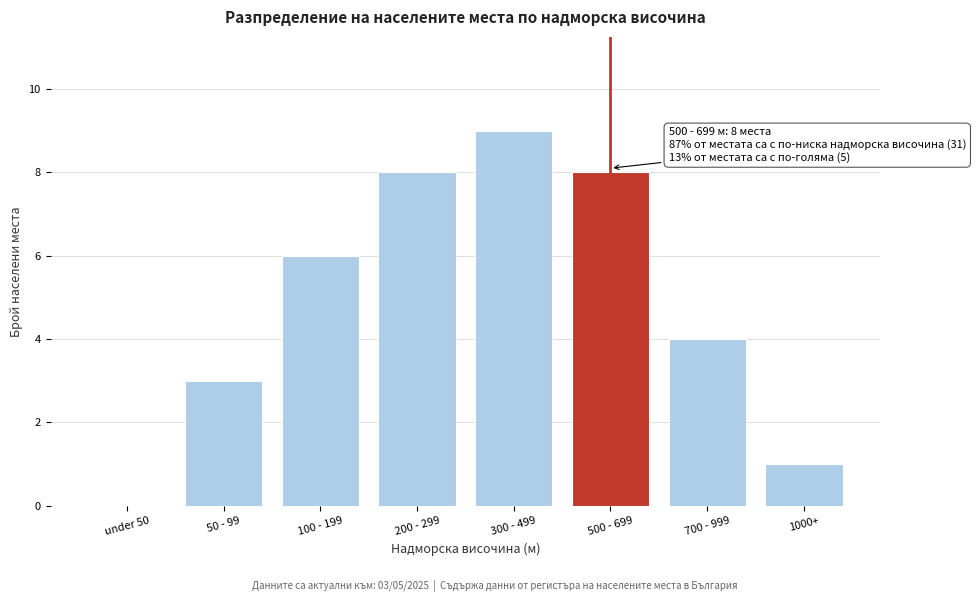

Reading left to right, what are all the values shown in this chart?

under 50=0	50 - 99=3	100 - 199=6	200 - 299=8	300 - 499=9	500 - 699=8	700 - 999=4	1000+=1